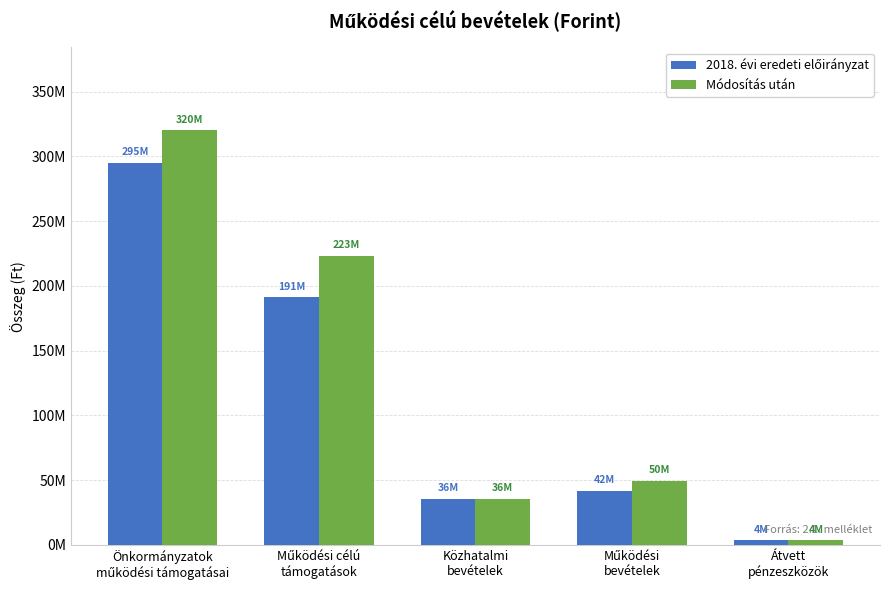

Reading left to right, list all the values displayed in this chart.

2018. évi eredeti előirányzat: 295176323	191152875	35844000	42034532	3596255
Módosítás után: 320279107	223183300	35844000	49736980	3596255